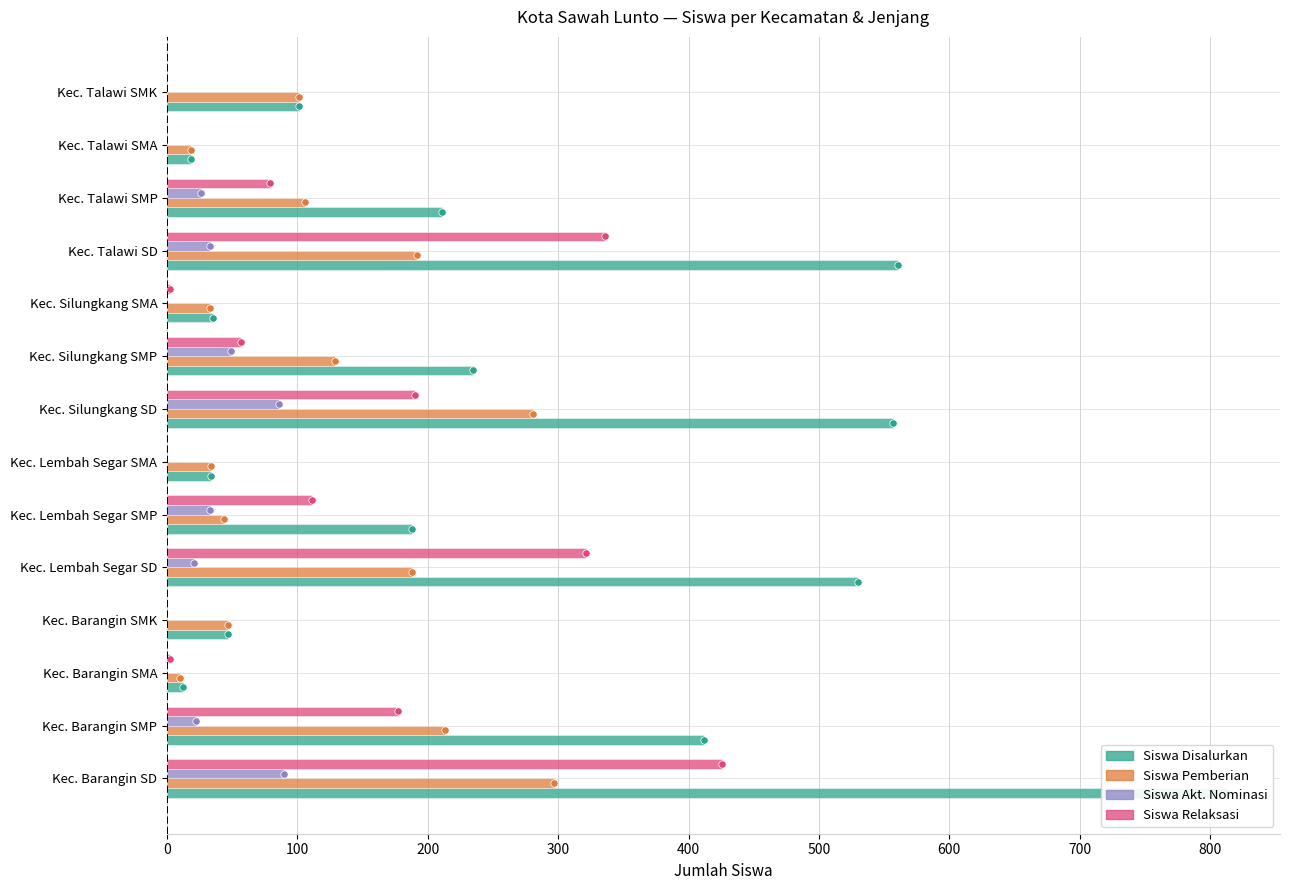

Which series reaches the minimum Y coordinate?

Siswa Akt. Nominasi